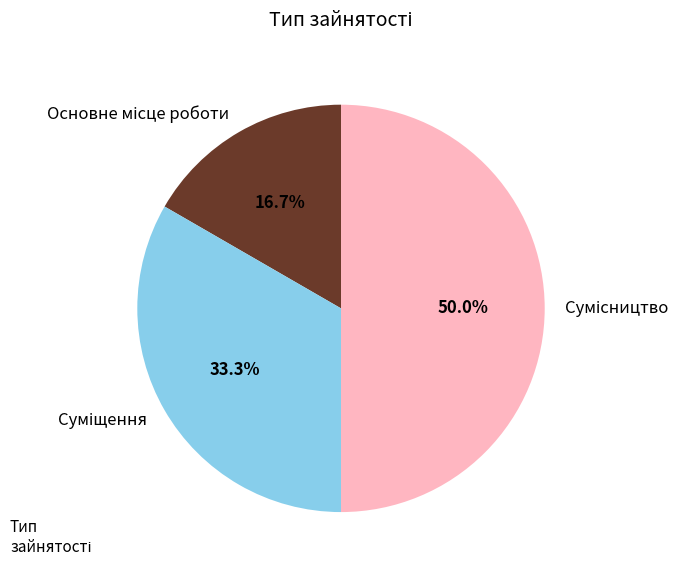

Count the number of slices in the pie.

3